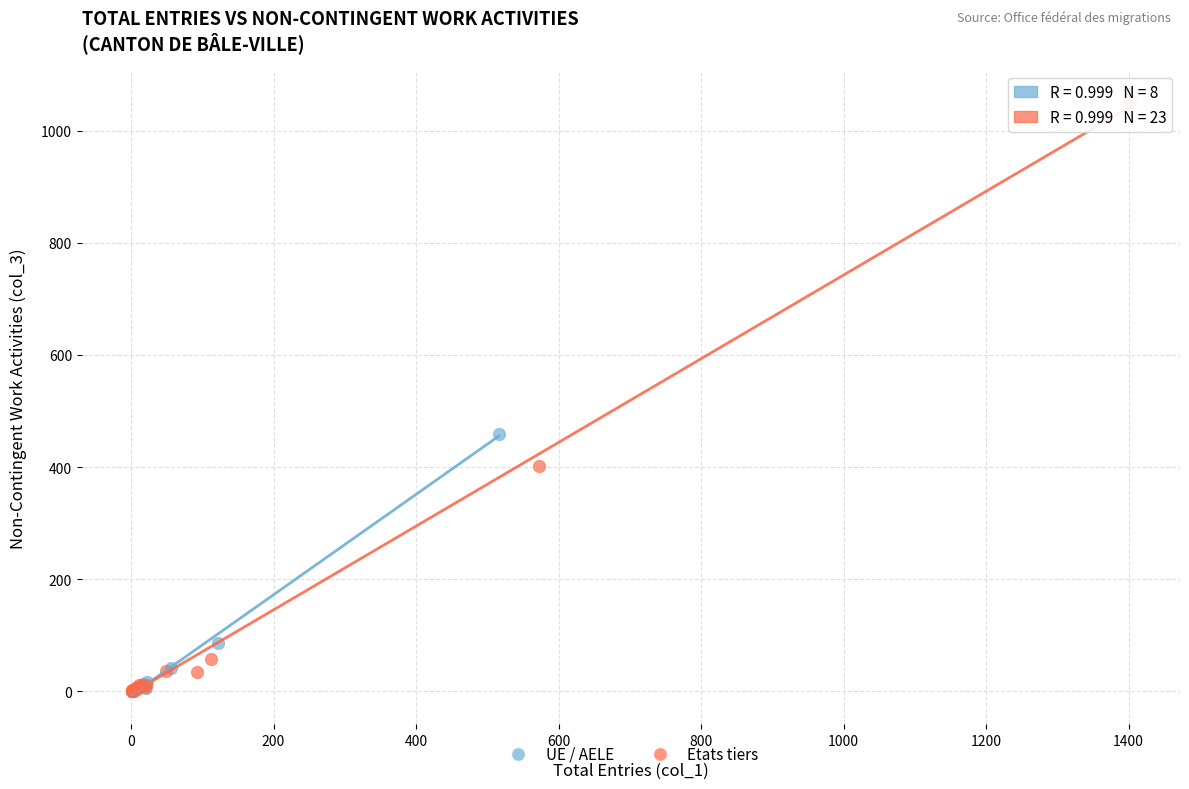

Which series has the largest Y range (max minus min)?

Etats tiers